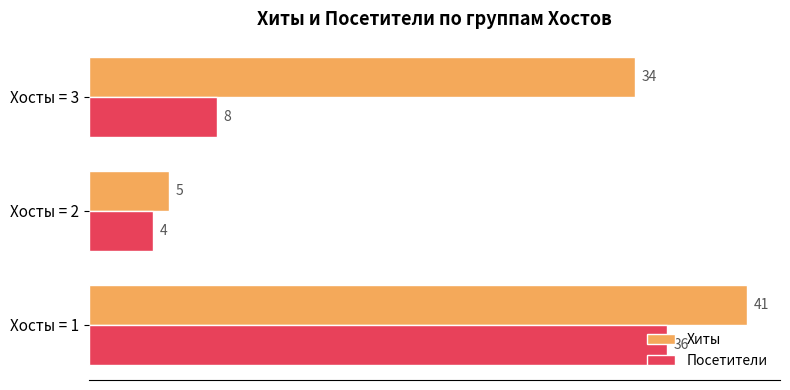

Which series has the widest spread of values?

Хиты